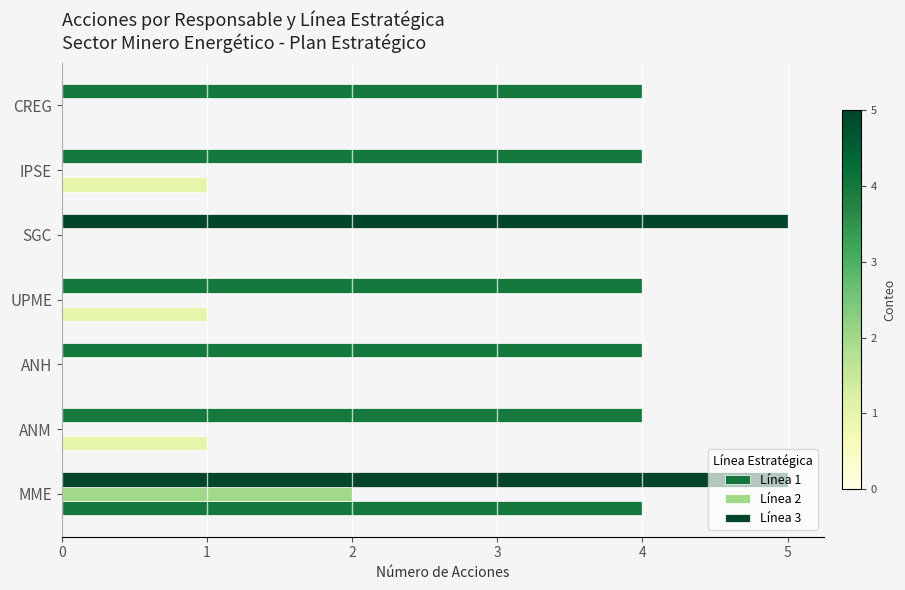

How many categories are shown in the chart?

7